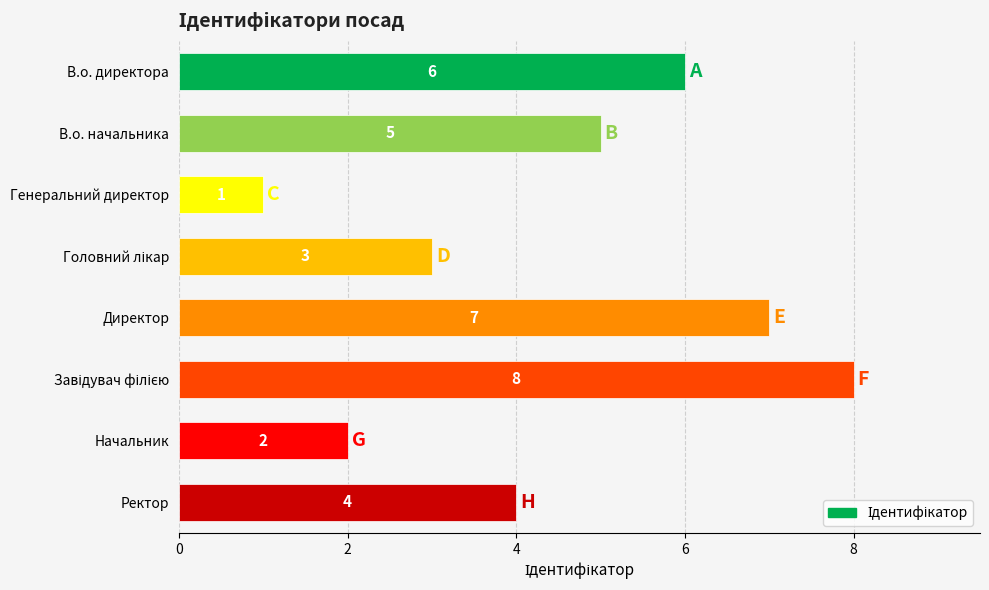

Count the values in the range 3 to 7.

5